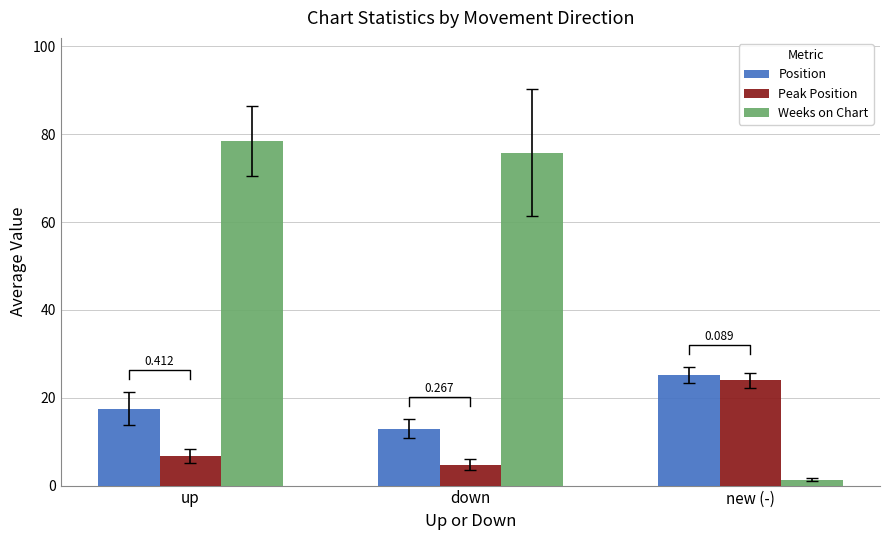

What is the difference between the Weeks on Chart values at up and new (-)?

77.1